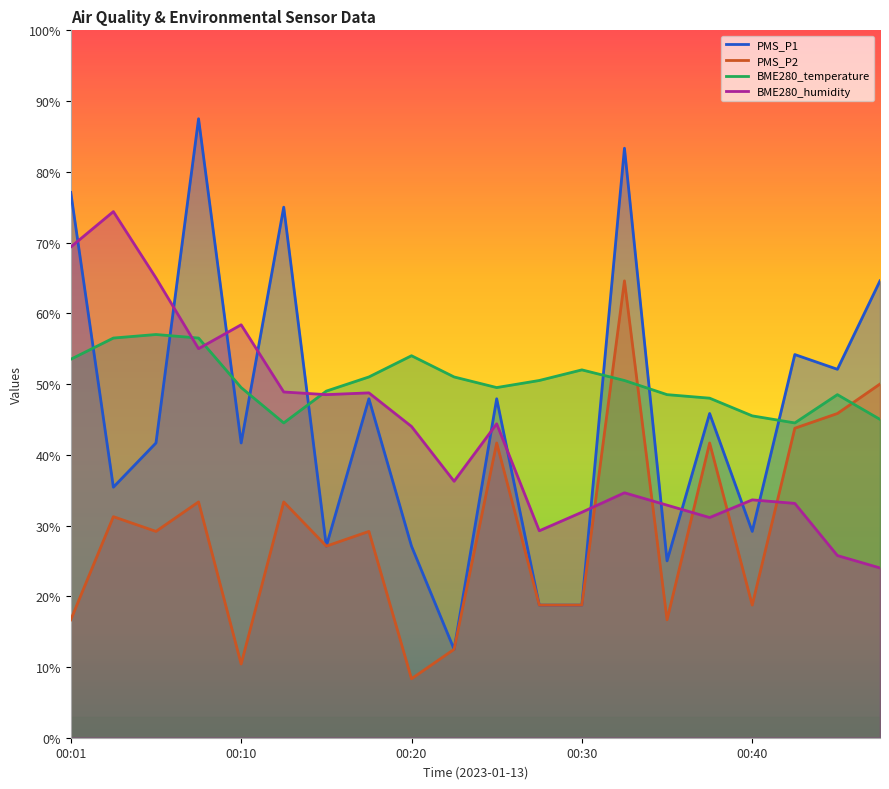

In PMS_P1, how many points are higher than both neighbors (excluding endpoints)?

7